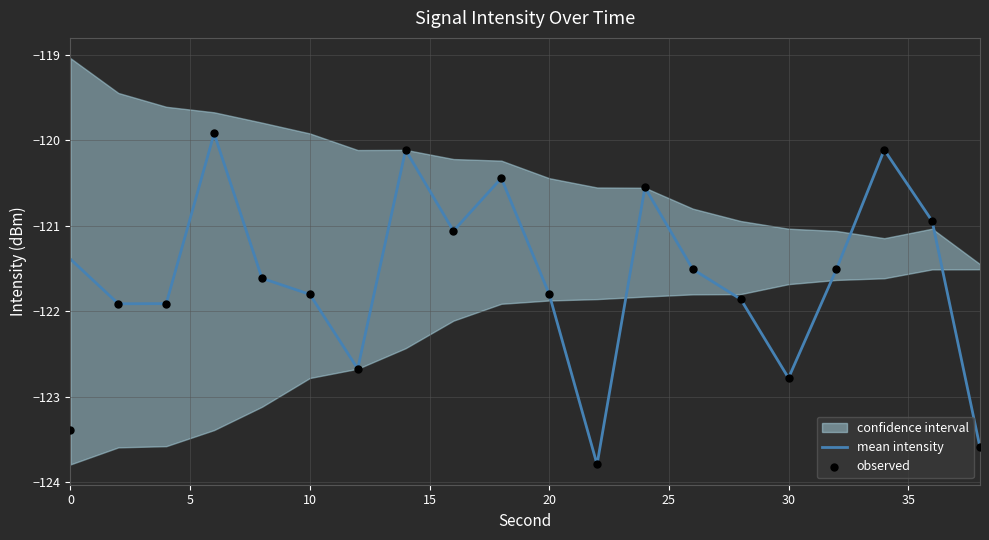

What is the lowest value of the mean intensity series?

-123.8